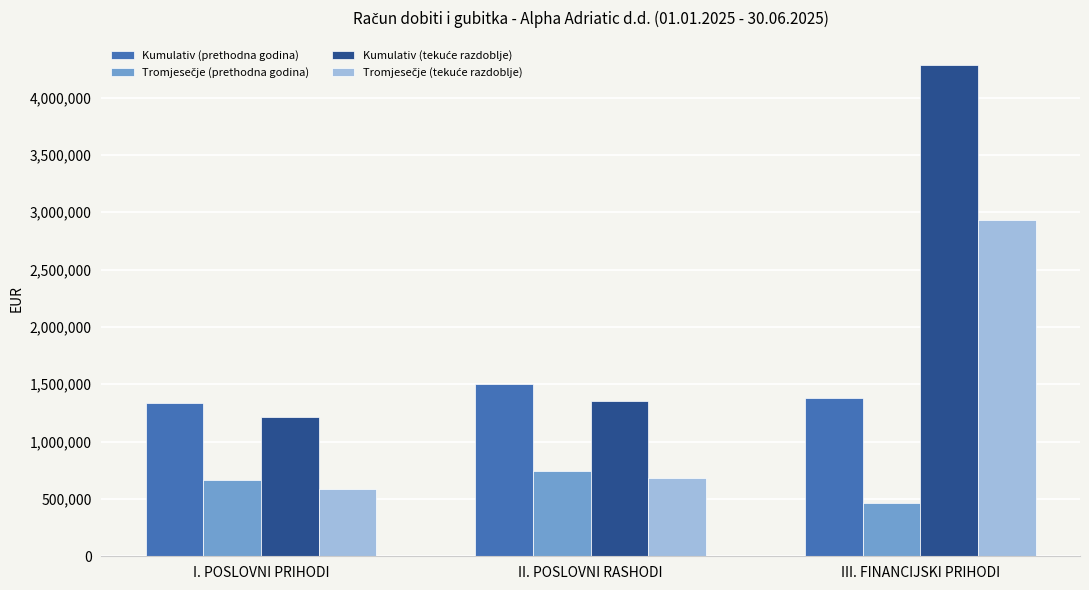

The Kumulativ (prethodna godina) series shows 1333593 at I. POSLOVNI PRIHODI. True or false?

True